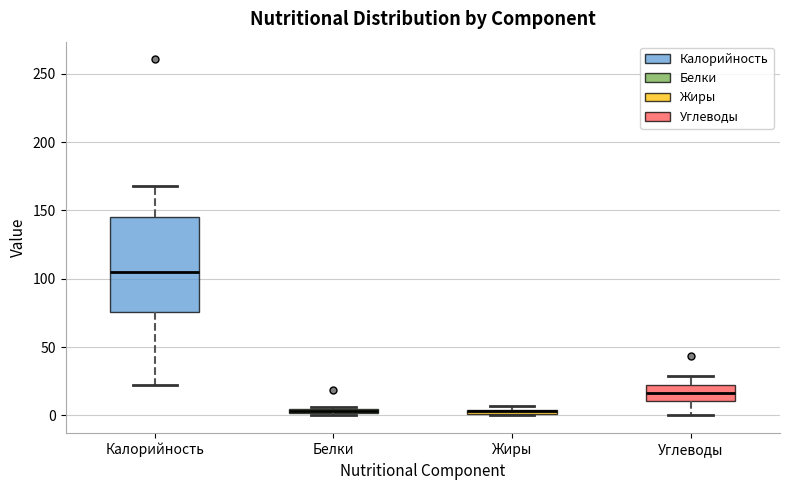

Where is the upper edge of the box for Жиры on the y-axis? The values are not printed on the chart, so give them approximately, as read against the axis.

5